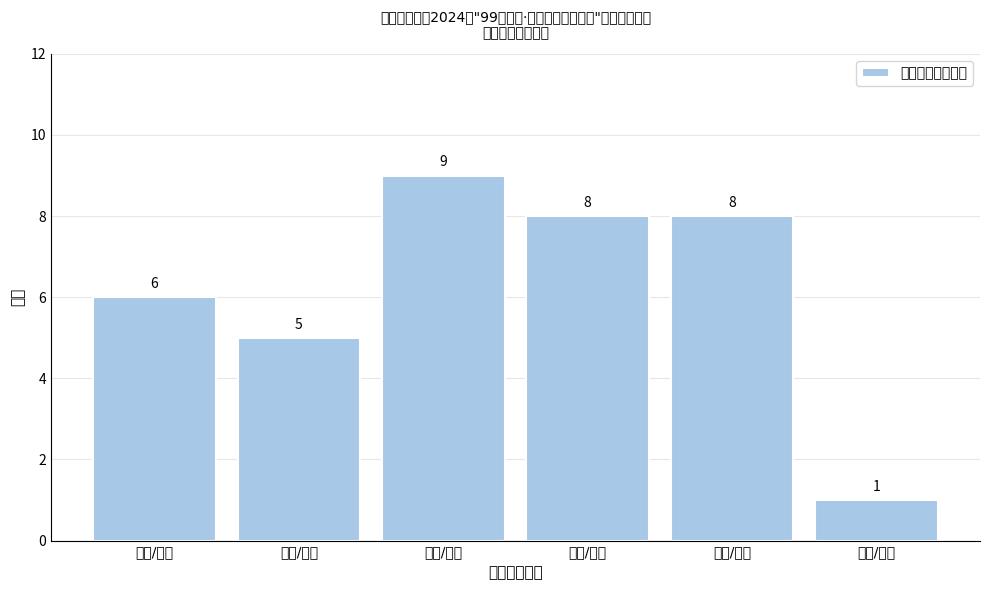

Reading left to right, transcribe all the data shown in this chart.

地理/规划=6	商科/经济=5	传媒/艺术=9	文学/教育=8	理工/体育=8	法律/其他=1